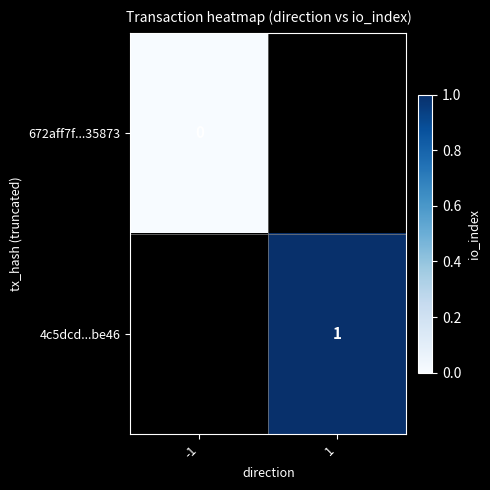

The 4c5dcd...be46 series shows 1 at 1. True or false?

True